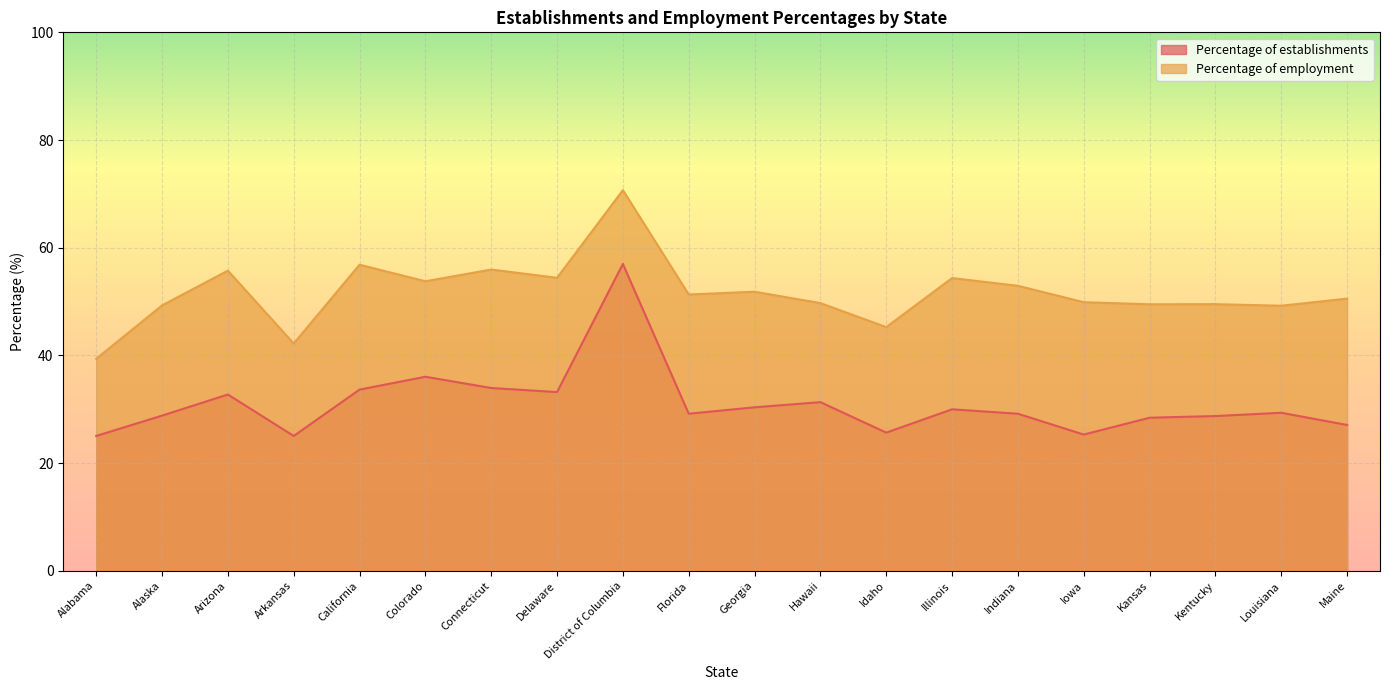

How many data points does each series have?

20